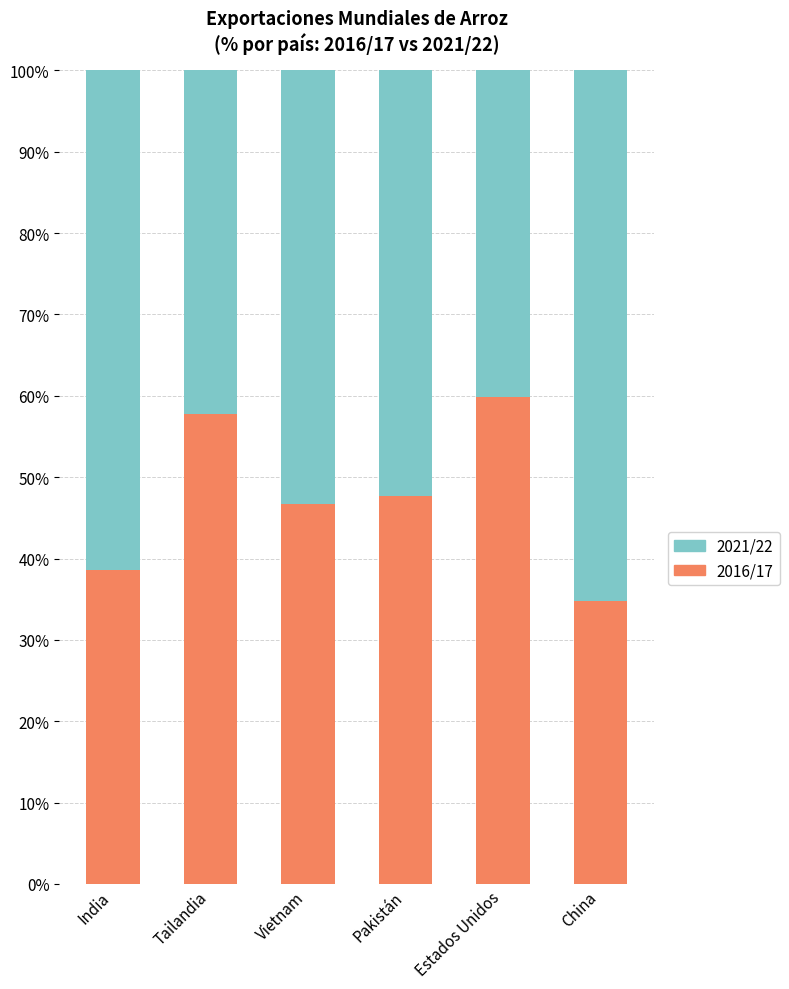

Count the number of data series in this chart.

2